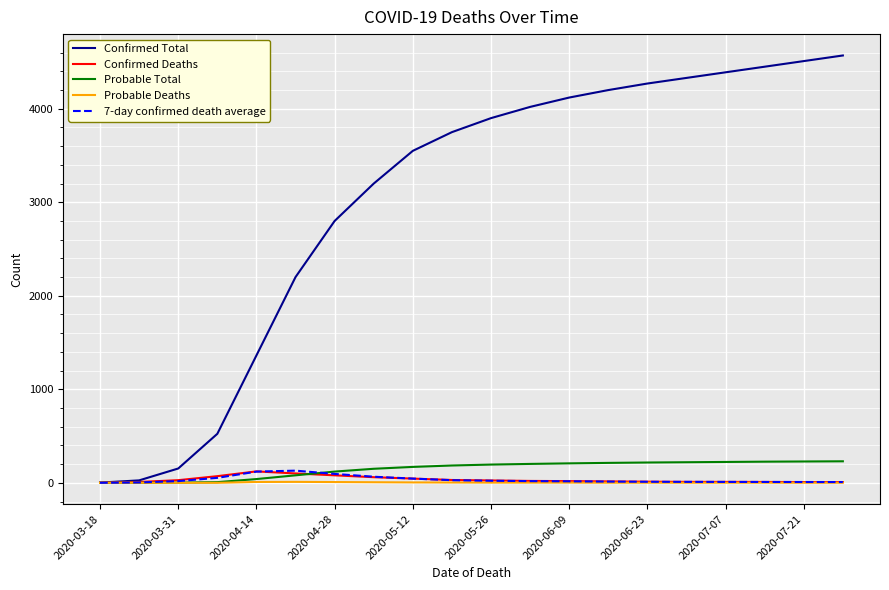

How many categories are shown in the chart?

20